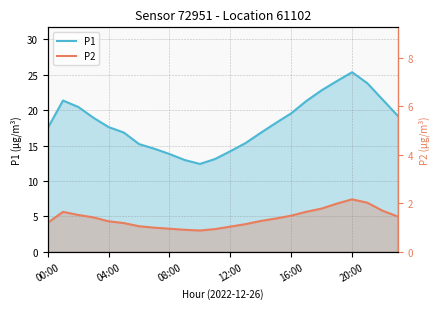

Between 9 and 14, which series saw the biggest shift?

P1